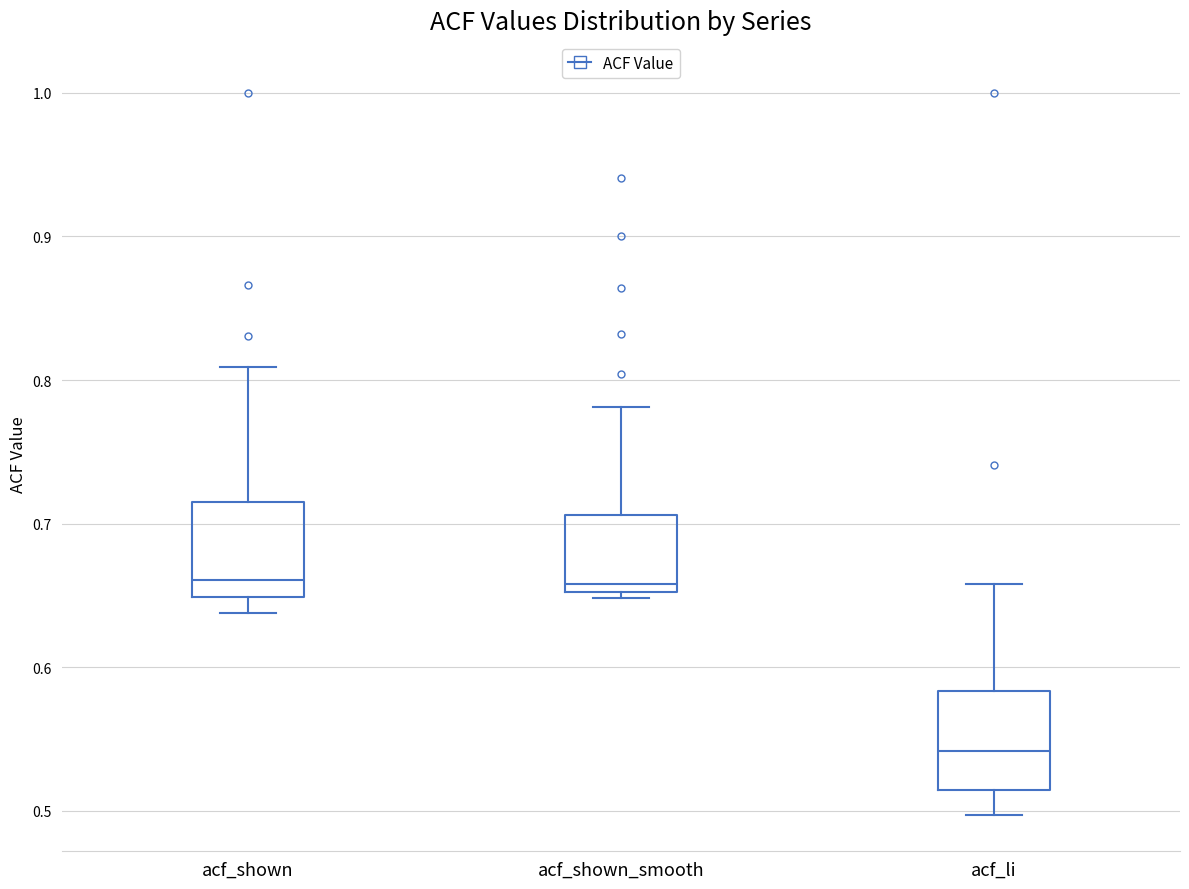

Reading left to right, transcribe this box plot: for each box, give where its median line is, the range the box spans, and where its two whiskers end, as read against the y-axis. The values are not printed on the chart, so give them approximately, as read against the axis.

acf_shown: median 0.66, box 0.65 to 0.72, whiskers 0.64 to 0.81
acf_shown_smooth: median 0.66, box 0.65 to 0.71, whiskers 0.65 (just below the box's lower edge) to 0.78
acf_li: median 0.54, box 0.51 to 0.58, whiskers 0.50 to 0.66